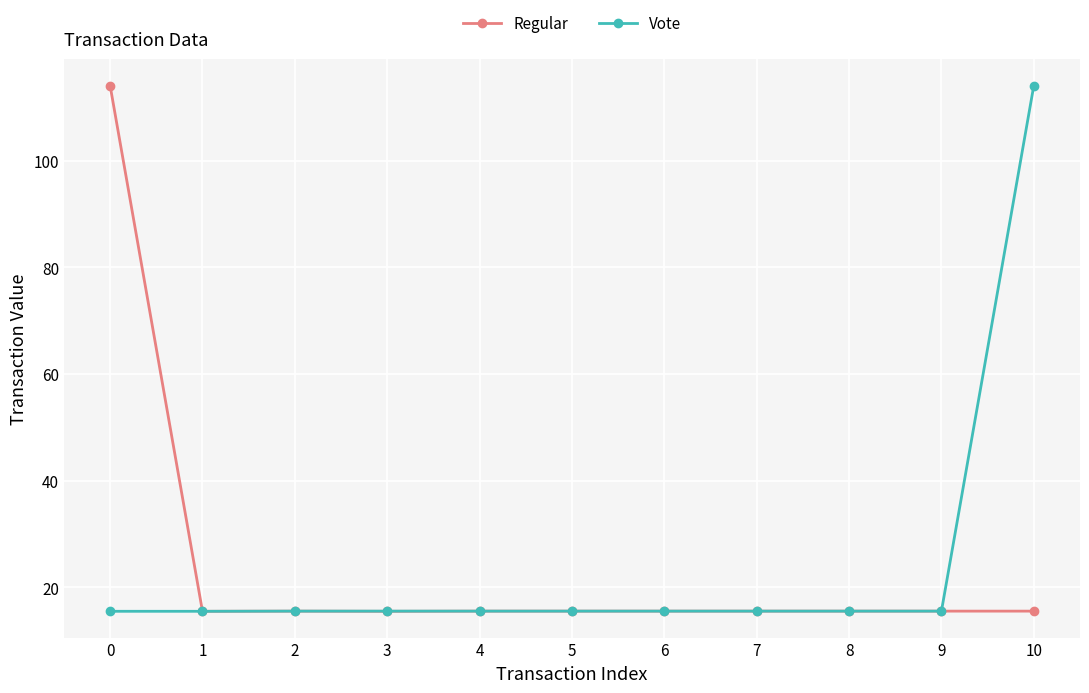

What is the total value across all series at 5?

31.1